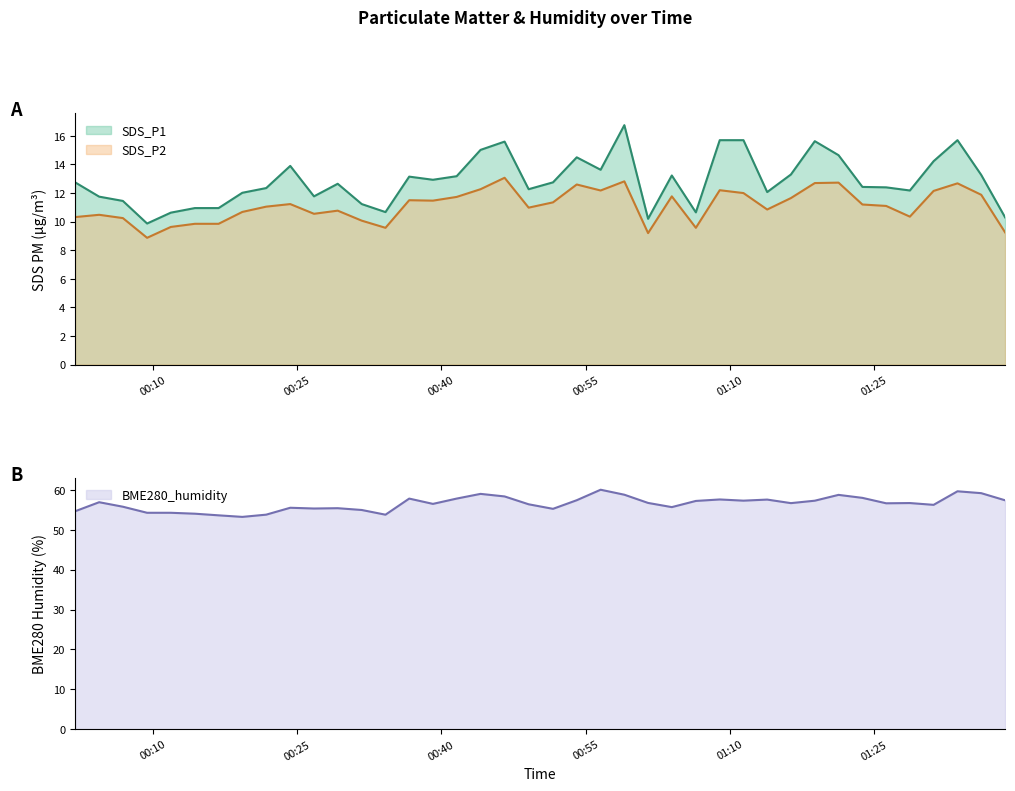

What is the sum of the BME280_humidity values at 2022/03/09 00:01:56 and 2022/03/09 01:11:25?

112.0